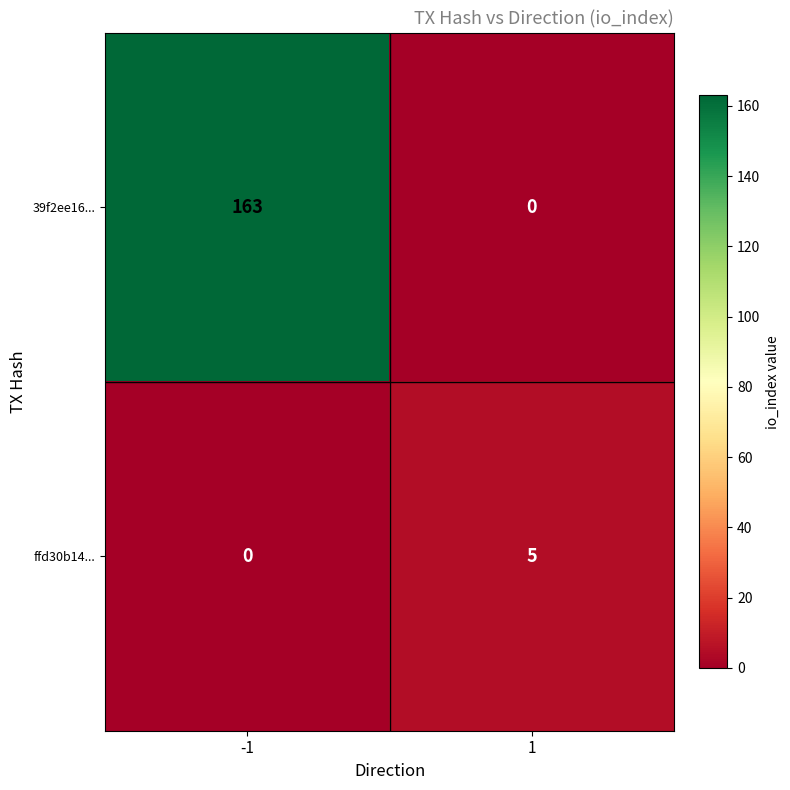

What is the sum of the 39f2ee16... values at -1 and 1?

163